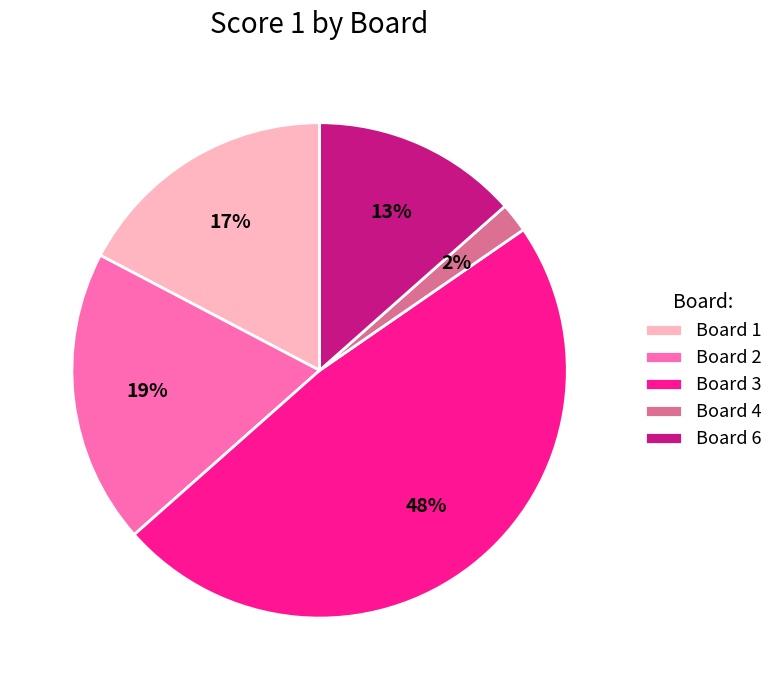

To the nearest percent, what is the difference between the Board 6 and Board 3 slice percentages?

35%